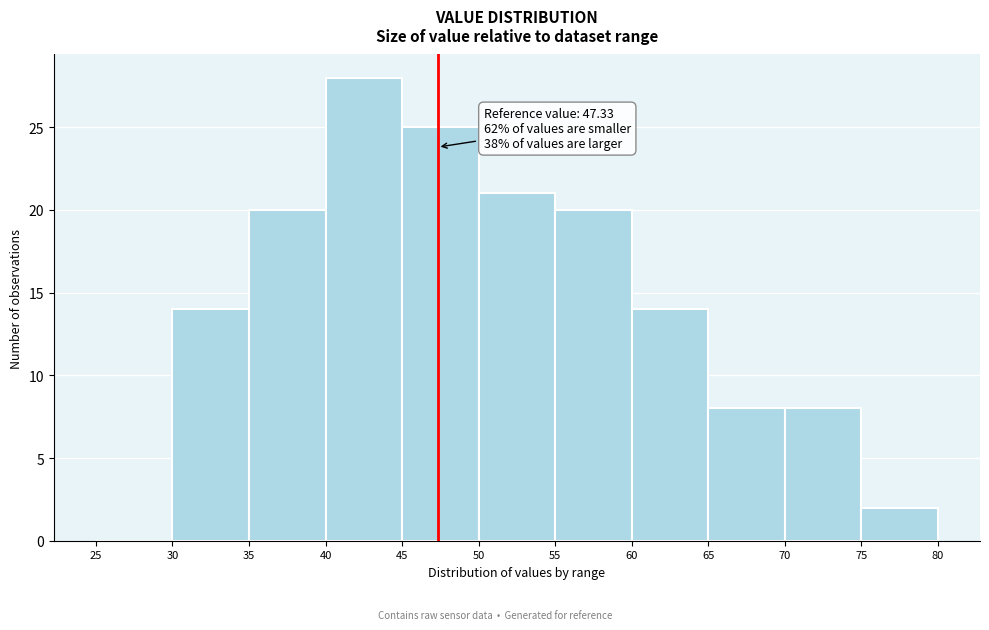

Over which range of the x-axis is the bar tallest?

40 to 45